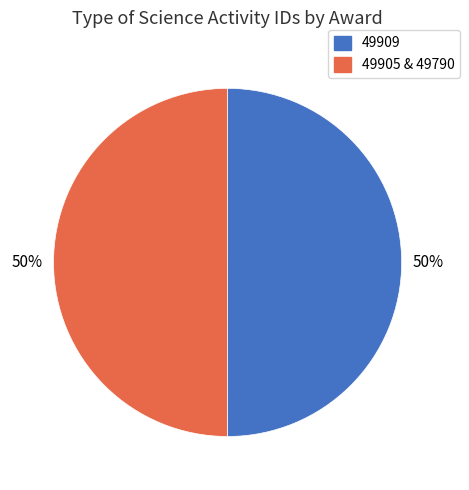

To the nearest percent, what is the average slice percentage?

50%